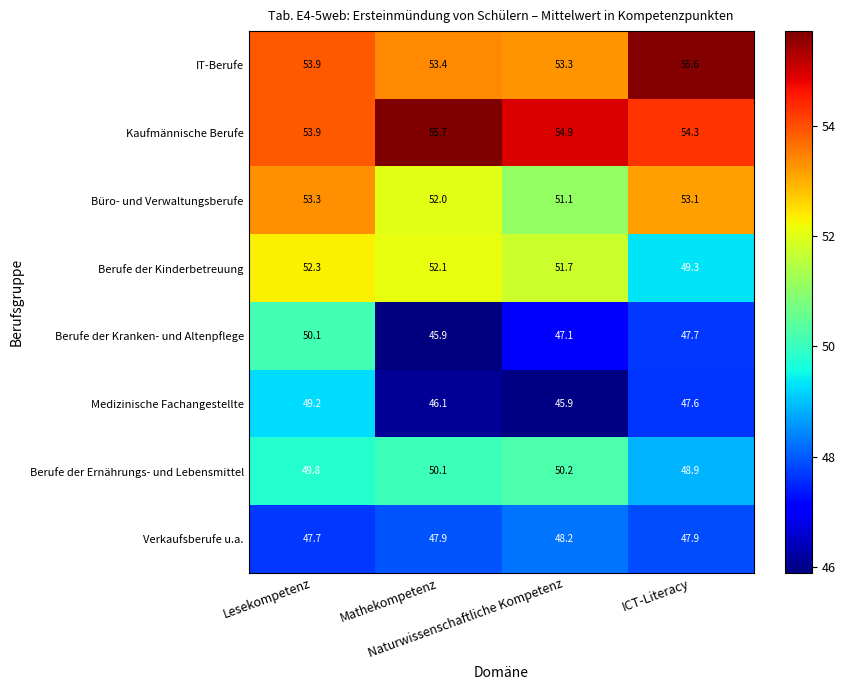

Which series has the widest spread of values?

Berufe der Kranken- und Altenpflege